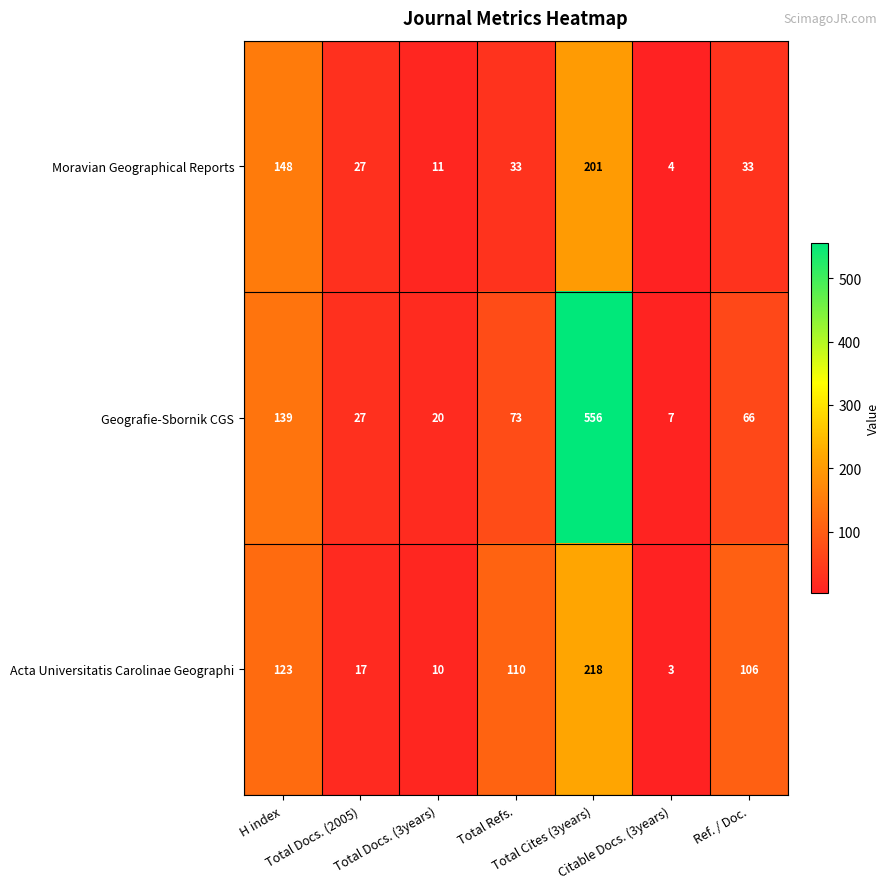

Which series has the largest total across all categories?

Geografie-Sbornik CGS